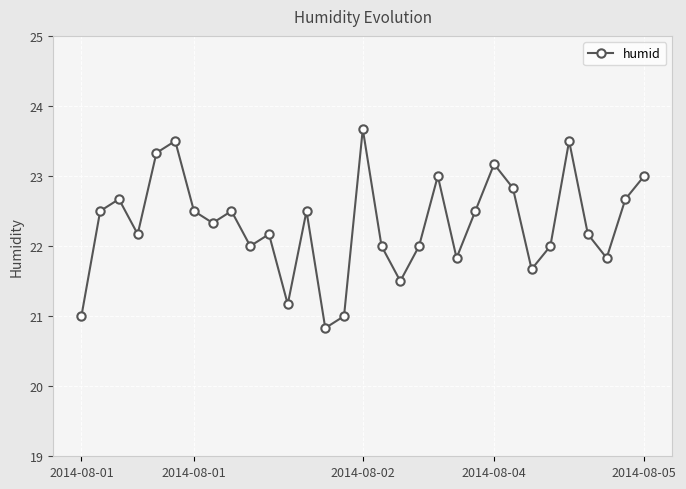

What is the greatest value displayed?

23.7